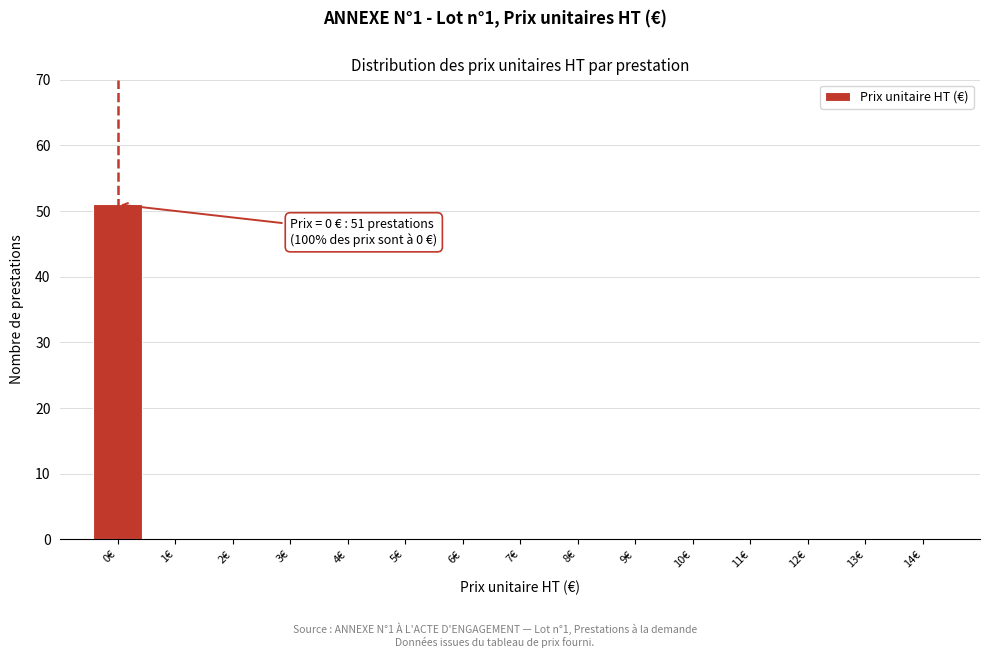

Reading left to right, transcribe all the data shown in this chart.

0€=51	1€=0	2€=0	3€=0	4€=0	5€=0	6€=0	7€=0	8€=0	9€=0	10€=0	11€=0	12€=0	13€=0	14€=0